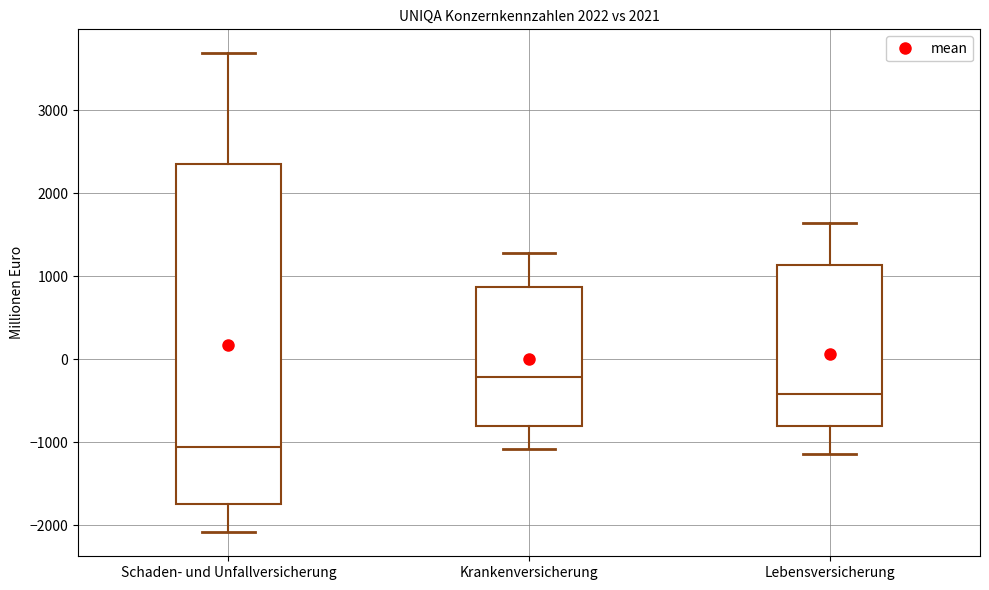

Reading left to right, read every box against the y-axis: the position of its median line, the range the box covers, and the ends of its whiskers. The values are not printed on the chart, so give them approximately, as read against the axis.

Schaden- und Unfallversicherung: median -1100, box -1700 to 2400, whiskers -2100 to 3700
Krankenversicherung: median -200, box -800 to 900, whiskers -1100 to 1300
Lebensversicherung: median -400, box -800 to 1100, whiskers -1100 to 1600